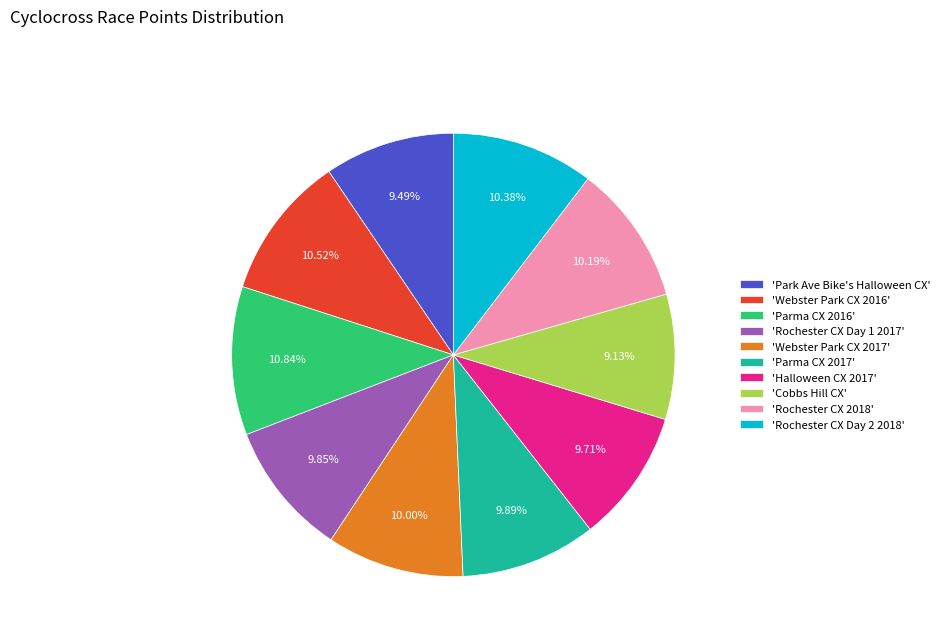

Combined, do 'Halloween CX 2017' and 'Parma CX 2016' account for over 50%?

No